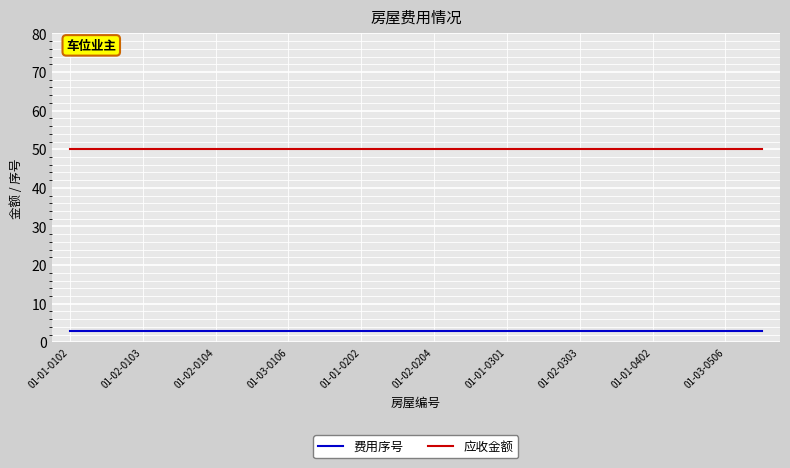

What is the smallest value displayed?

3